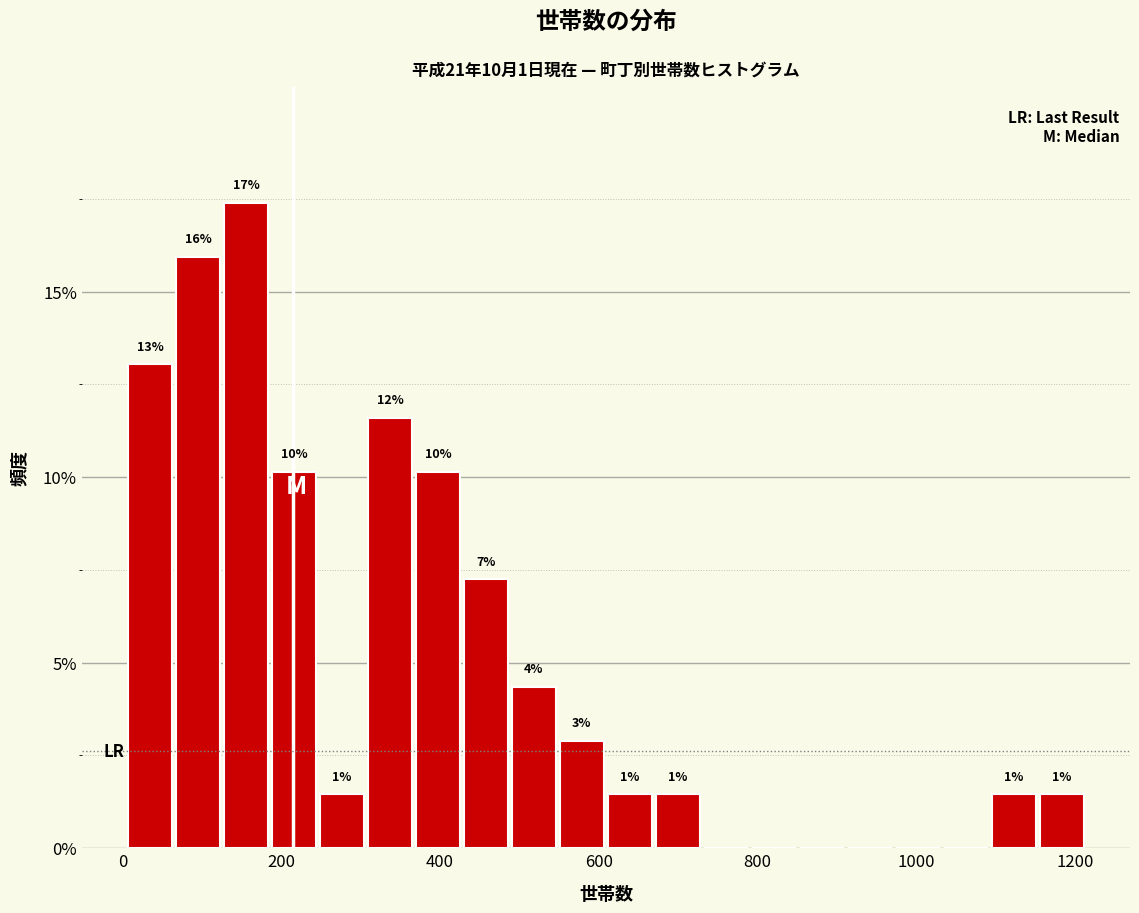

Around what value on the x-axis is the tallest bar? Give the approximate position of its centre, as read against the axis.

160